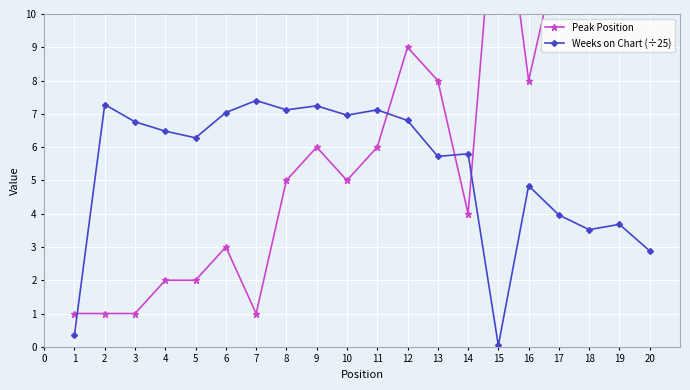

Where is Weeks on Chart (÷25) nearest to the value 3?

20